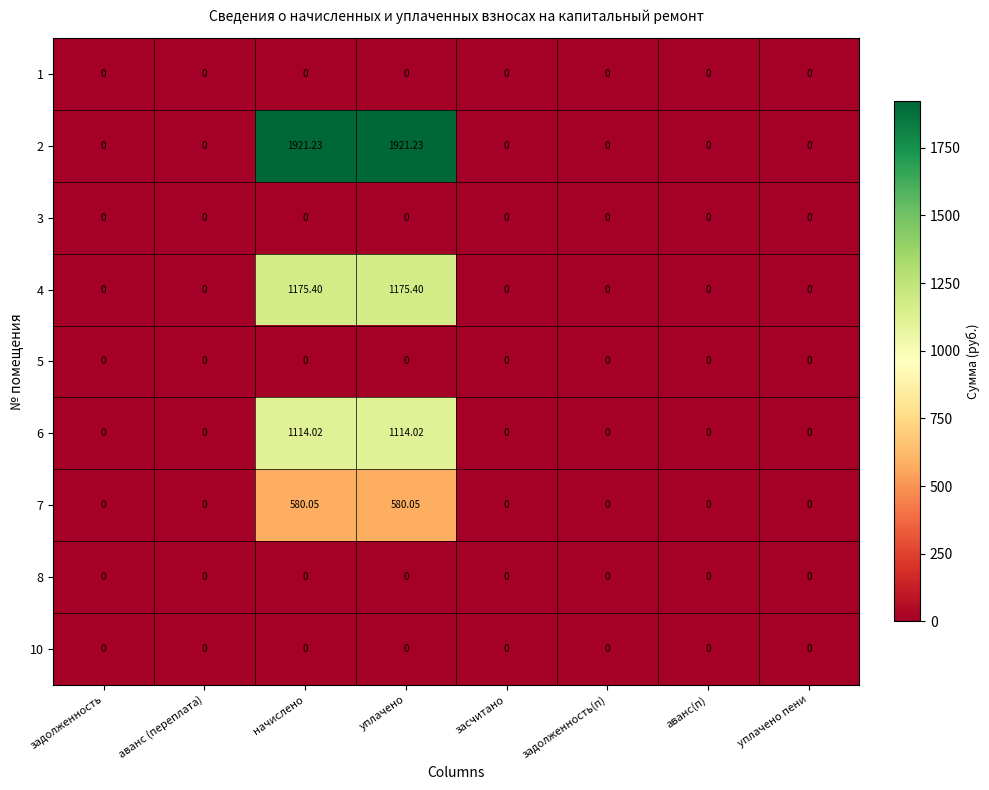

At how many categories does at least one series exceed 910?

2